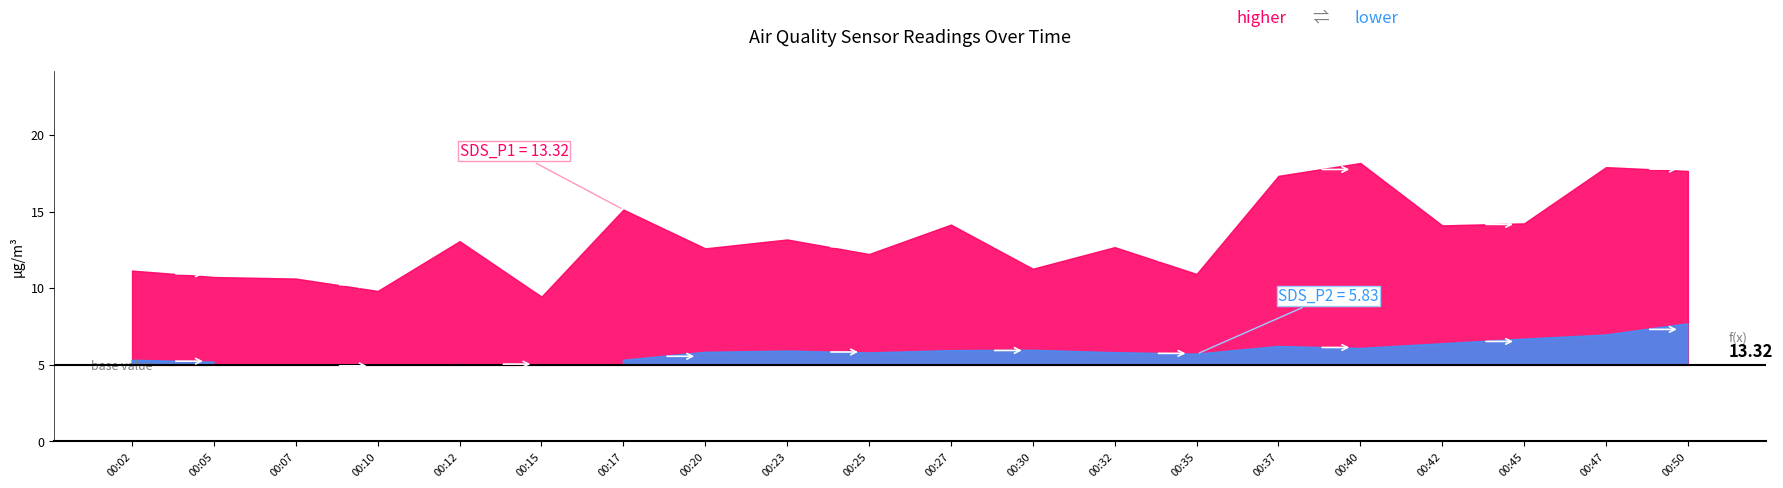

Rank the categories by SDS_P2 value from lowest to highest.

00:10, 00:15, 00:07, 00:12, 00:05, 00:02, 00:17, 00:35, 00:25, 00:32, 00:20, 00:23, 00:27, 00:30, 00:40, 00:37, 00:42, 00:45, 00:47, 00:50